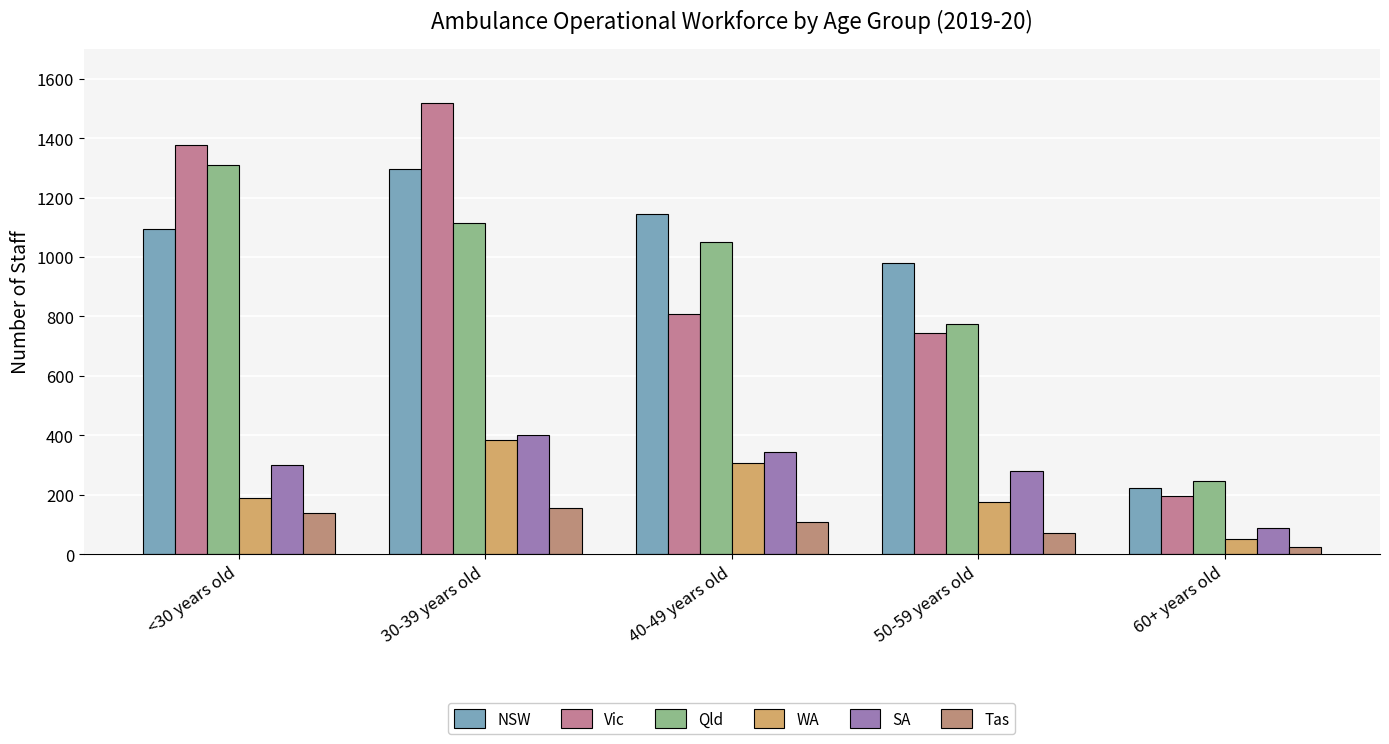

Is it true that Qld equals 247 at 60+ years old?

True